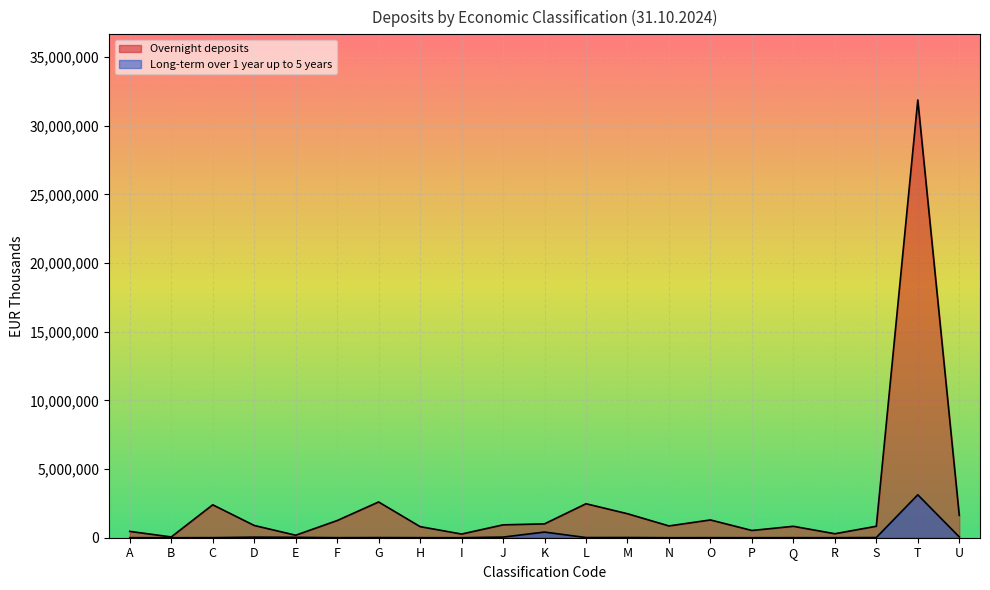

What is the sum of the Overnight deposits values at F and B?

1306669